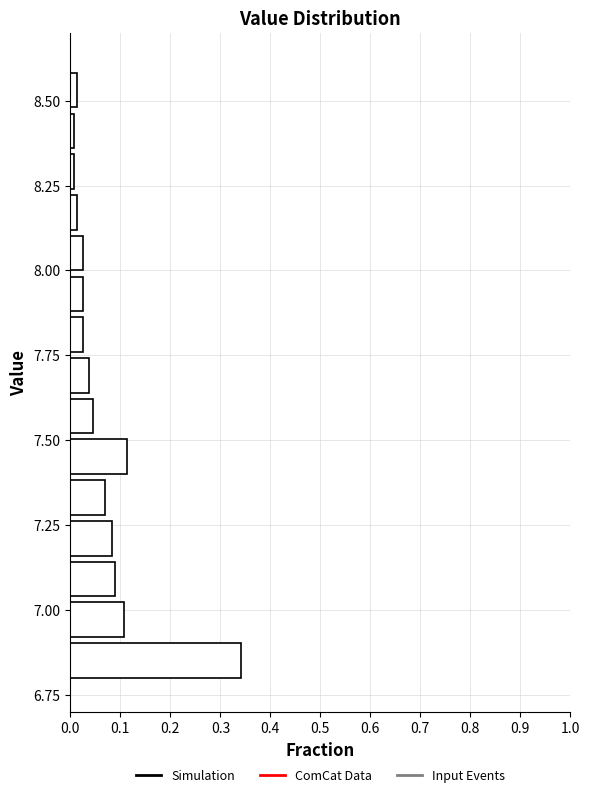

Read against the y-axis, roughly where is the centre of the longest bar?

6.85